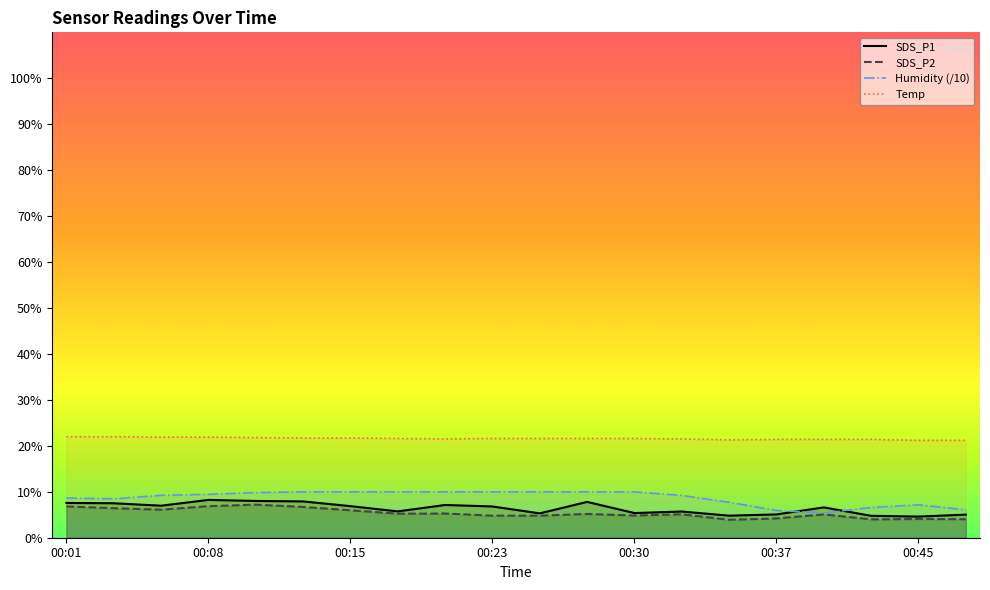

What is the difference between the maximum and minimum values in the SDS_P1 series?

3.6